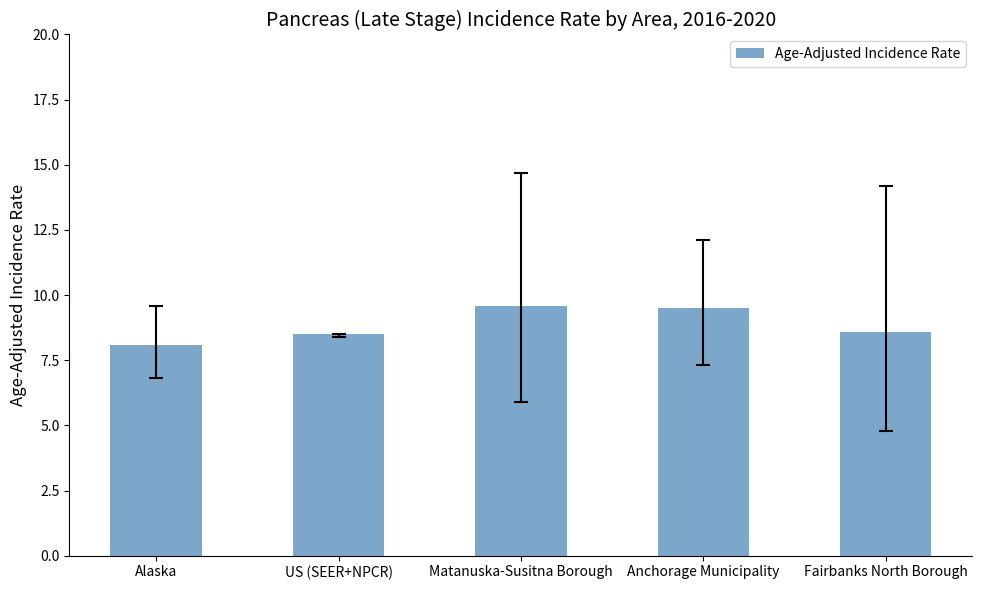

How many distinct data groups are displayed?

1